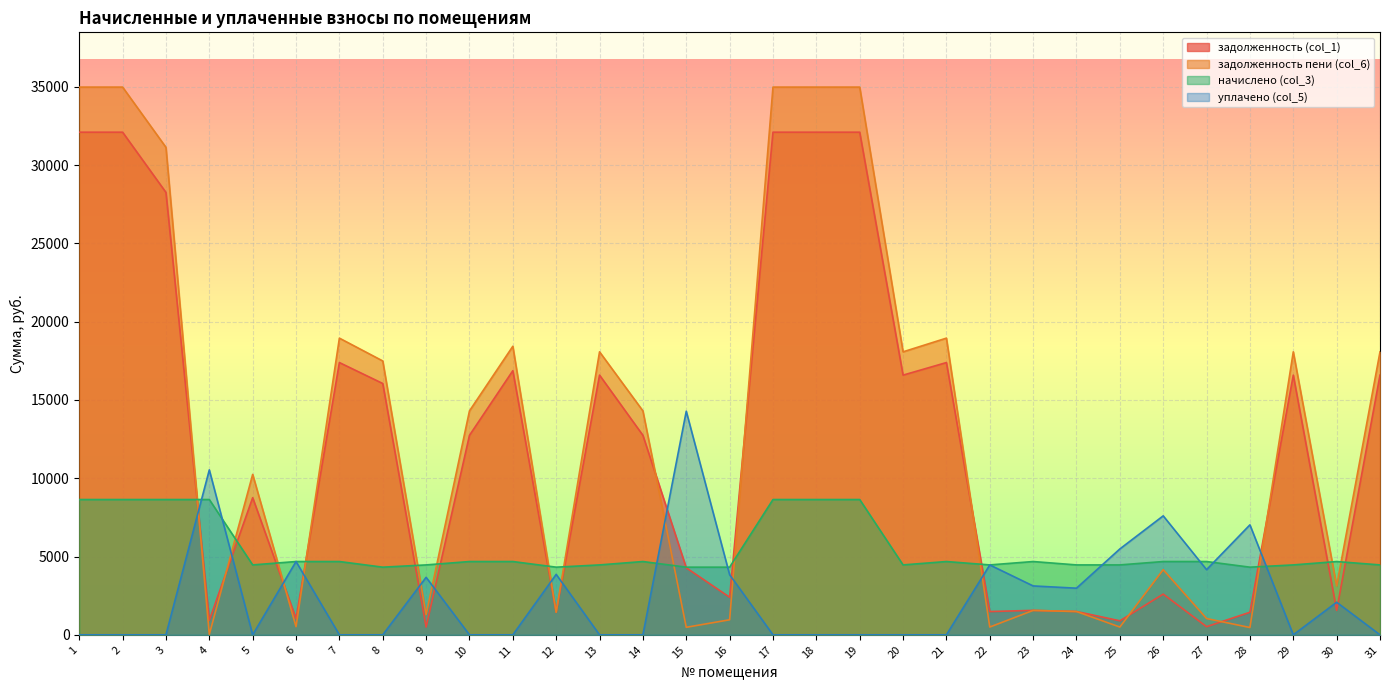

At how many categories does at least one series exceed 34600?

5